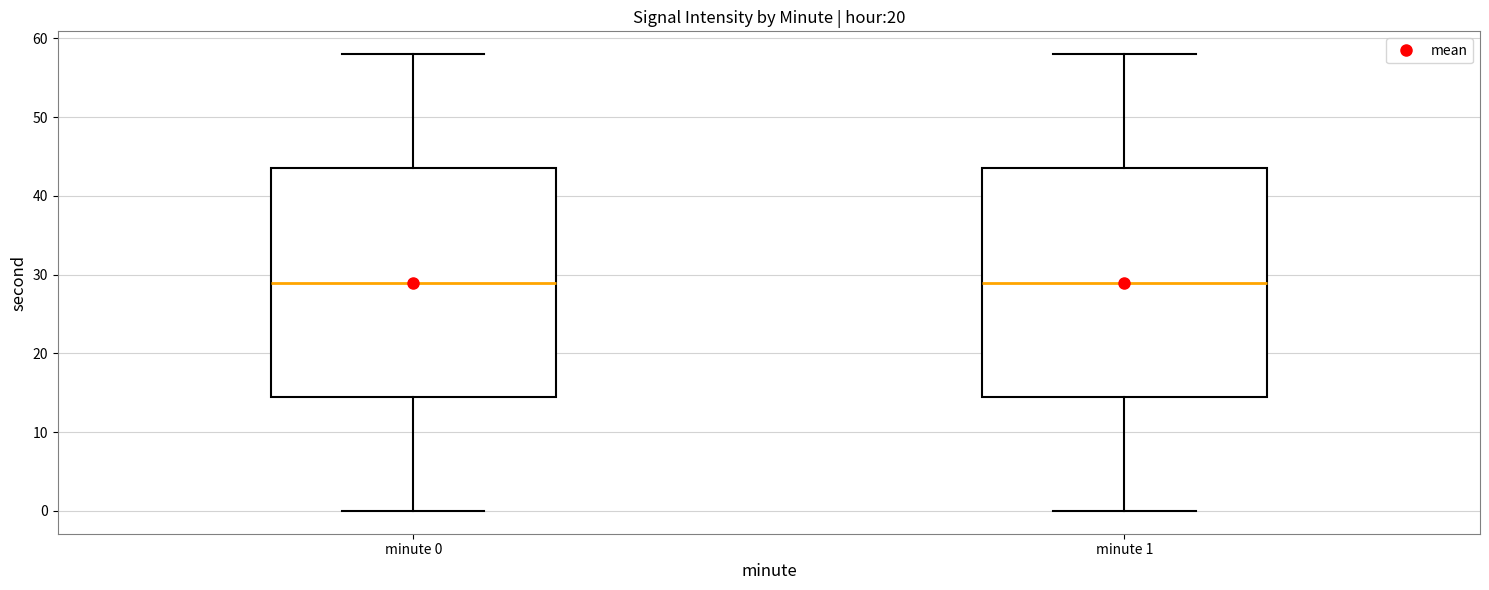

Where does the lower whisker of the box for minute 1 end on the y-axis? The values are not printed on the chart, so give them approximately, as read against the axis.

0